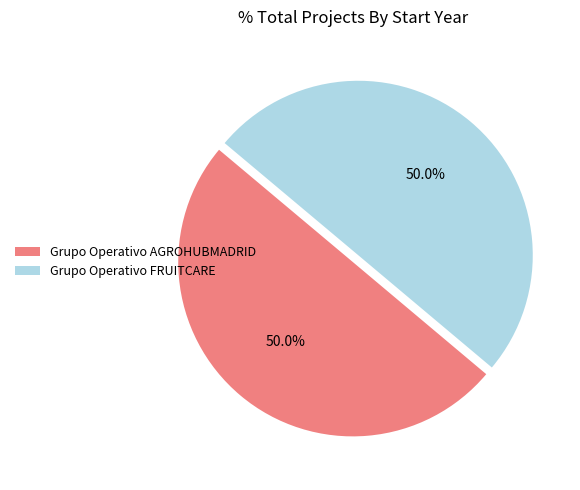

What portion of the pie excludes Grupo Operativo AGROHUBMADRID?

50.0%